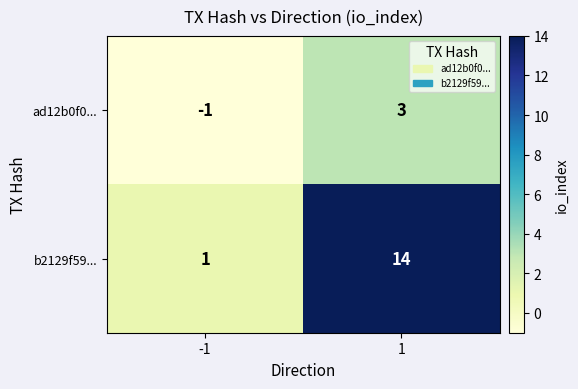

What is the total value across all series at 1?

17